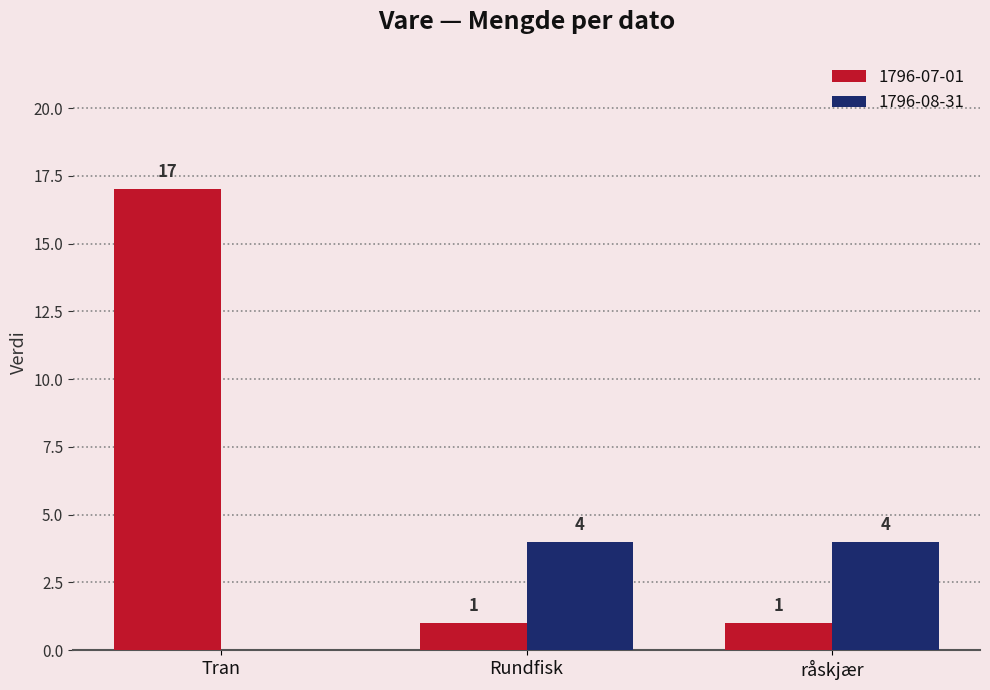

The value of 1796-08-31 at råskjær is 7. True or false?

False